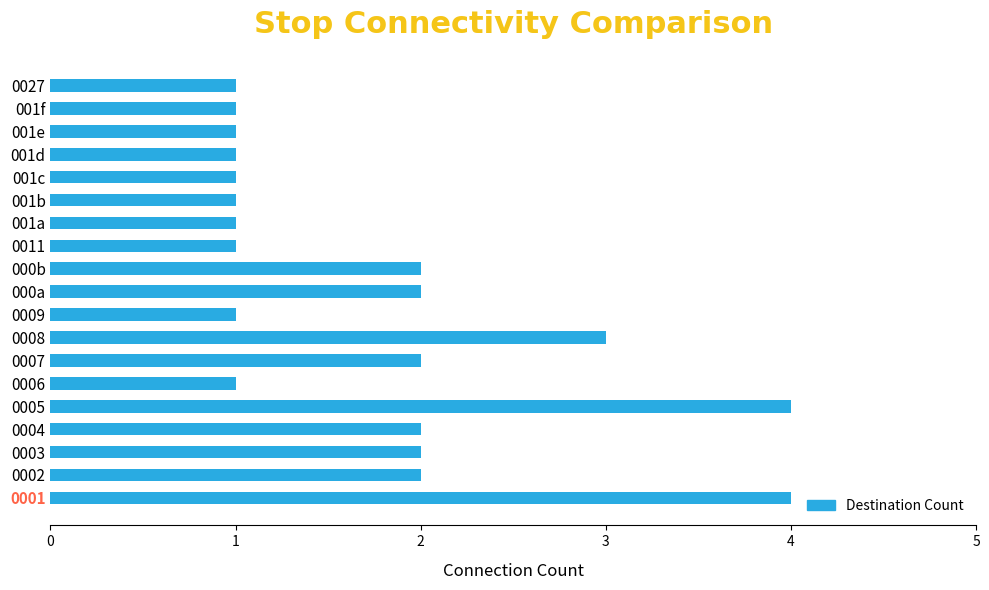

What is the ratio of the value at 001b to the value at 000a?

0.5